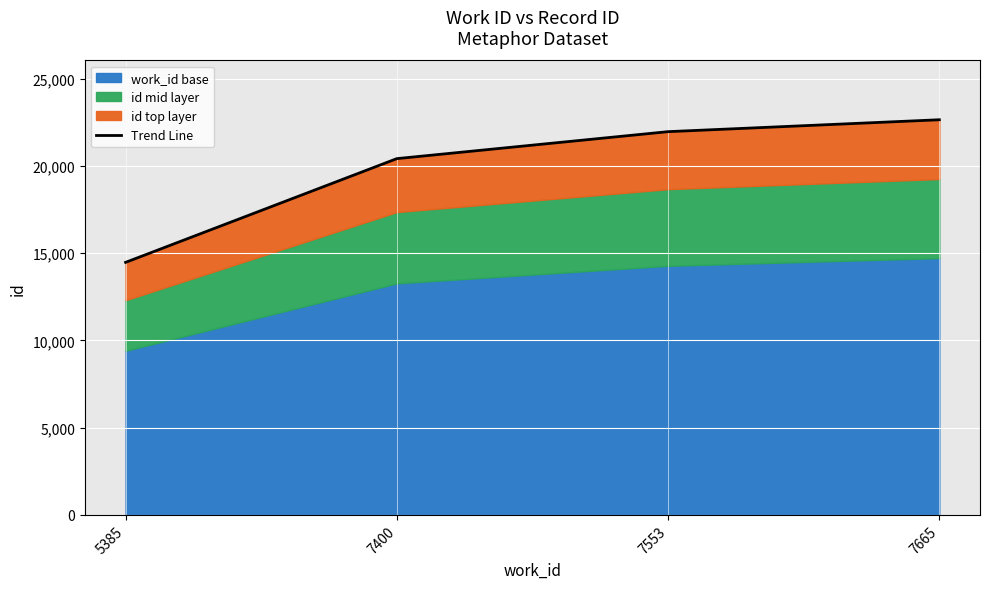

Which label corresponds to the largest value in the chart?

7665